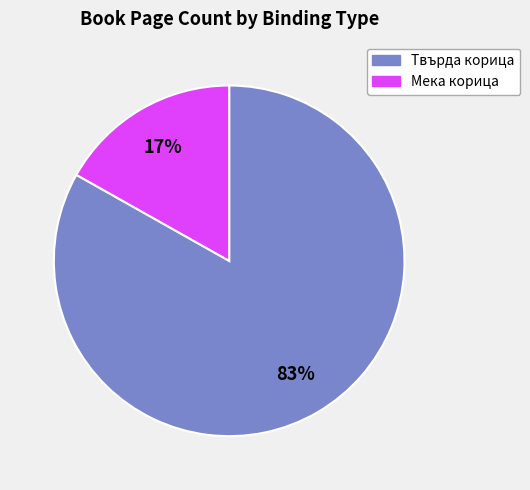

To the nearest percent, what is the average slice percentage?

50%